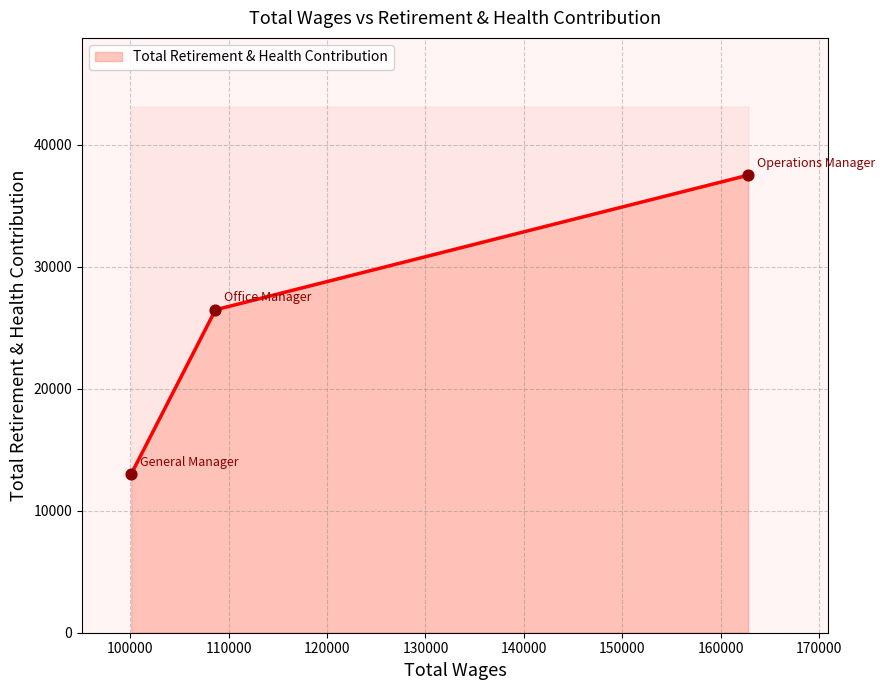

Approximately how many times larger is the value at General Manager compared to Operations Manager?

0.3